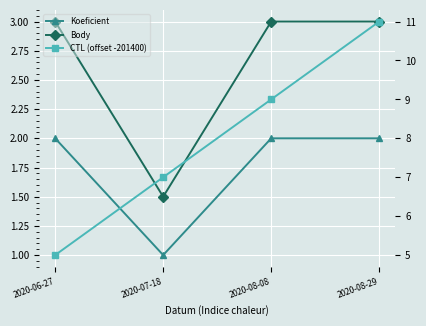

At which category is the sum across all series the highest?

2020-08-29